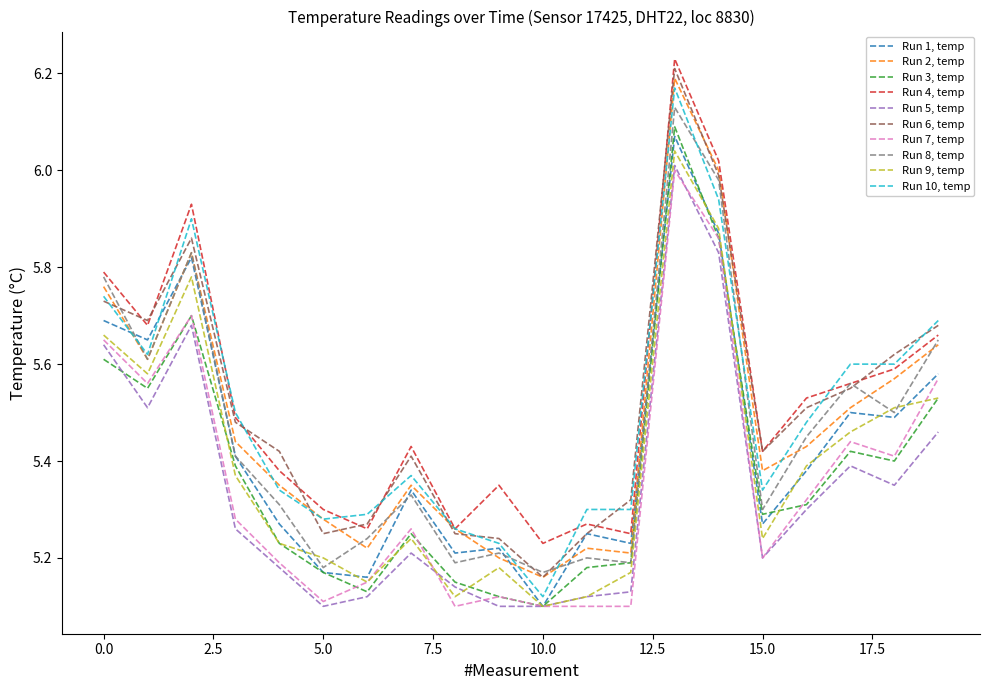

Rank the series by their maximum value, from lowest to highest.

Run 7, temp, Run 5, temp, Run 9, temp, Run 1, temp, Run 3, temp, Run 8, temp, Run 10, temp, Run 2, temp, Run 6, temp, Run 4, temp